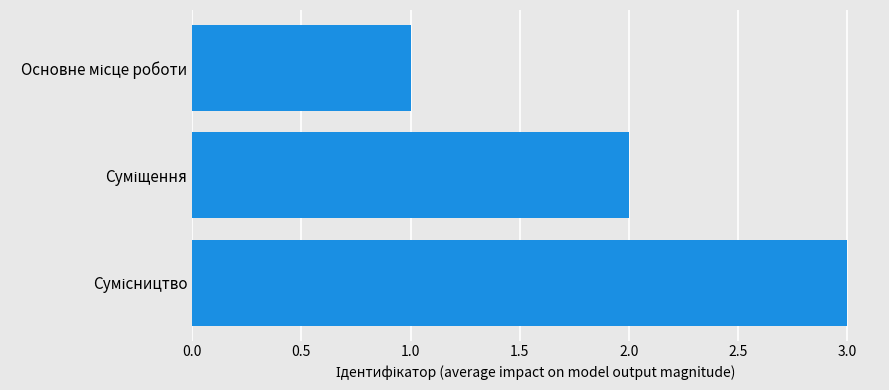

What is the greatest value displayed?

3